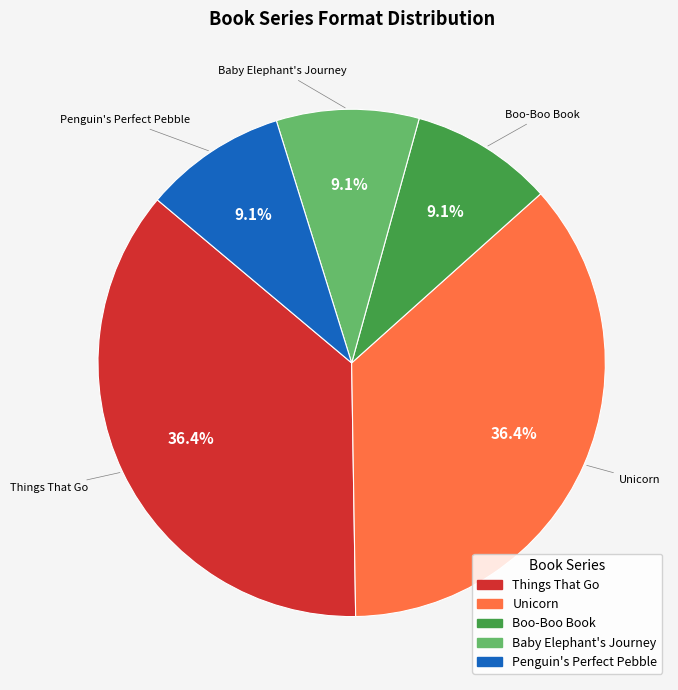

Does Things That Go represent more than half of the total?

No